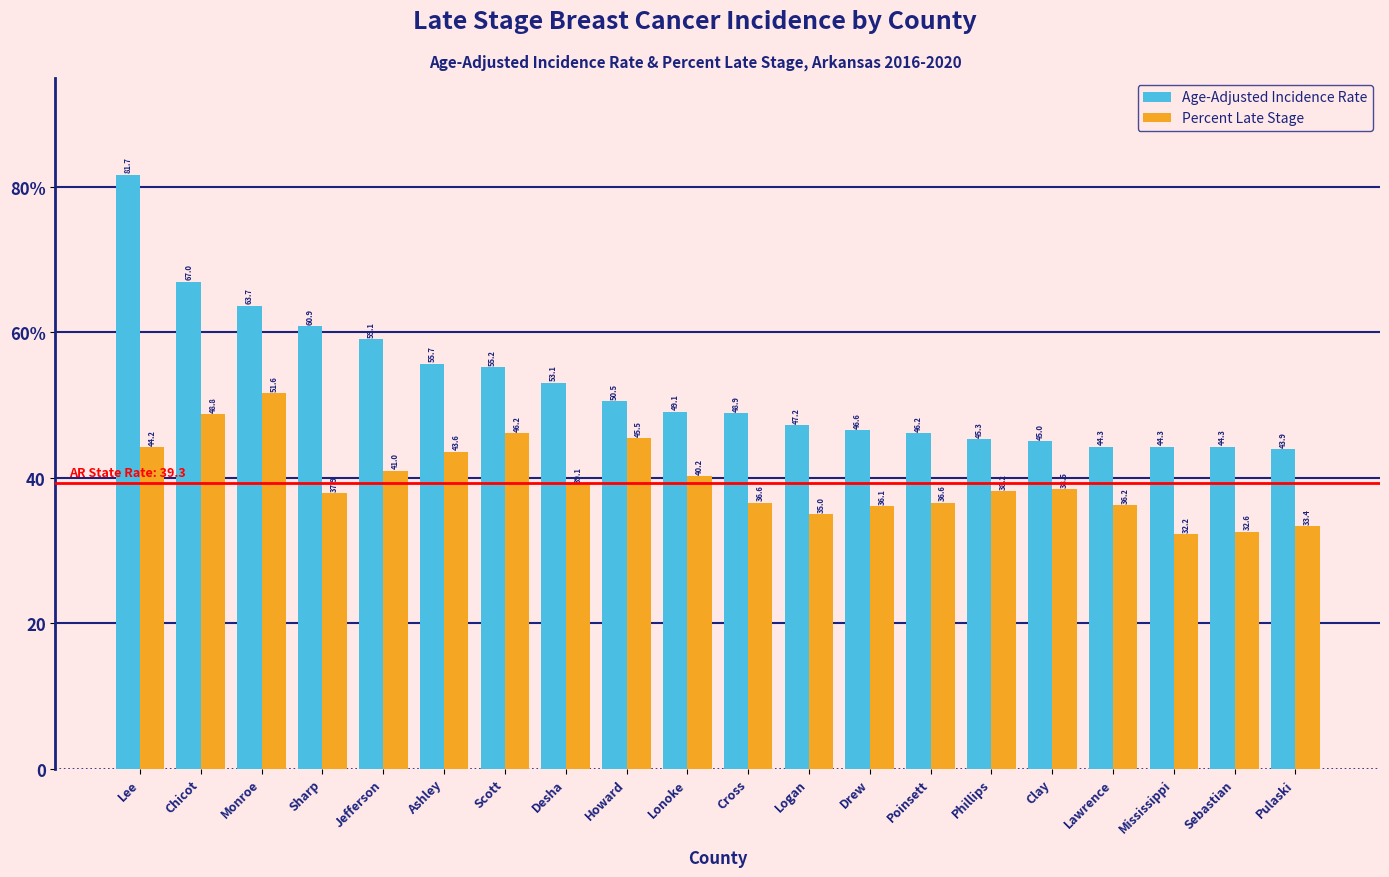

What is the label of the 6th bar from the right?

Phillips